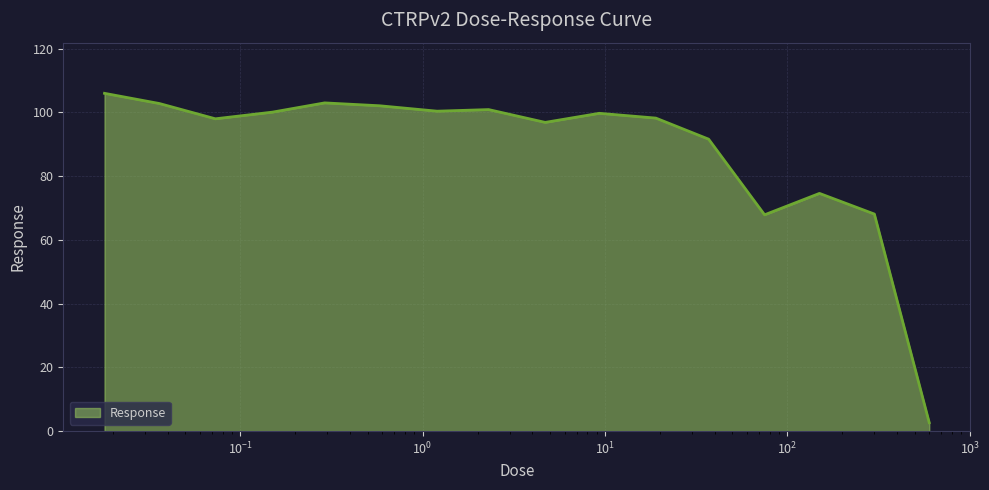

What is the greatest value displayed?

106.0